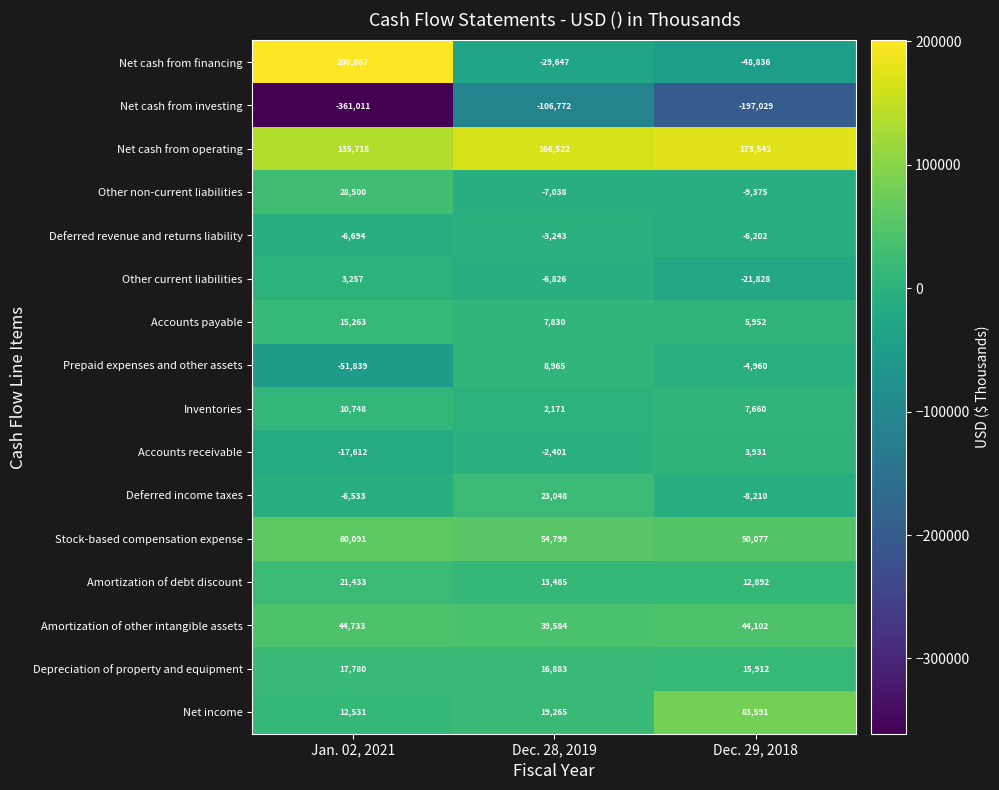

Which label corresponds to the largest value in the chart?

Jan. 02, 2021